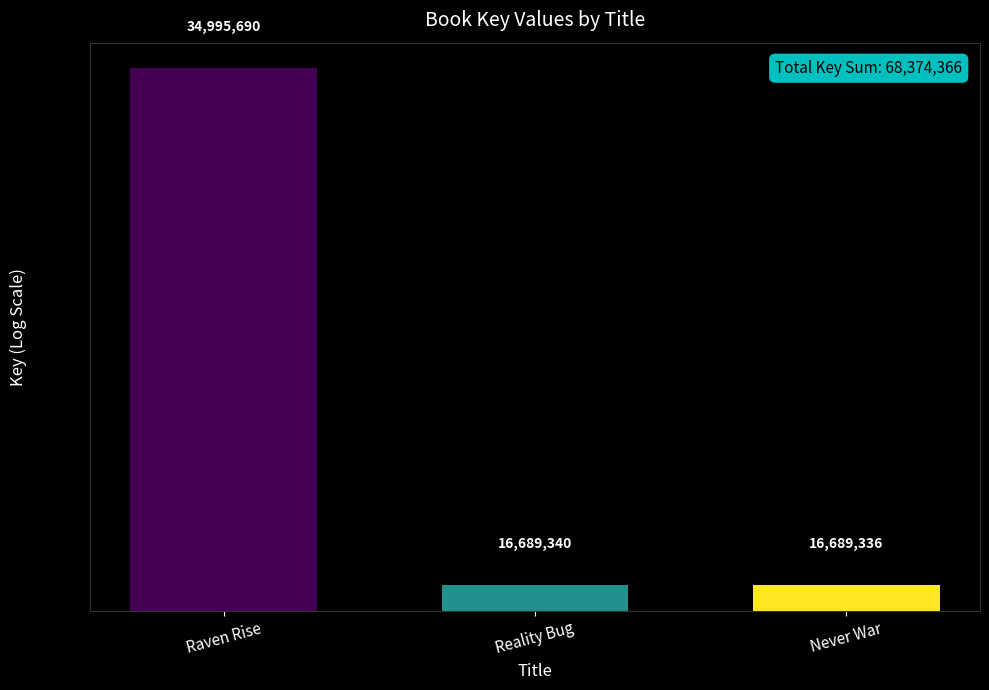

Does the chart contain stacked bars?

No